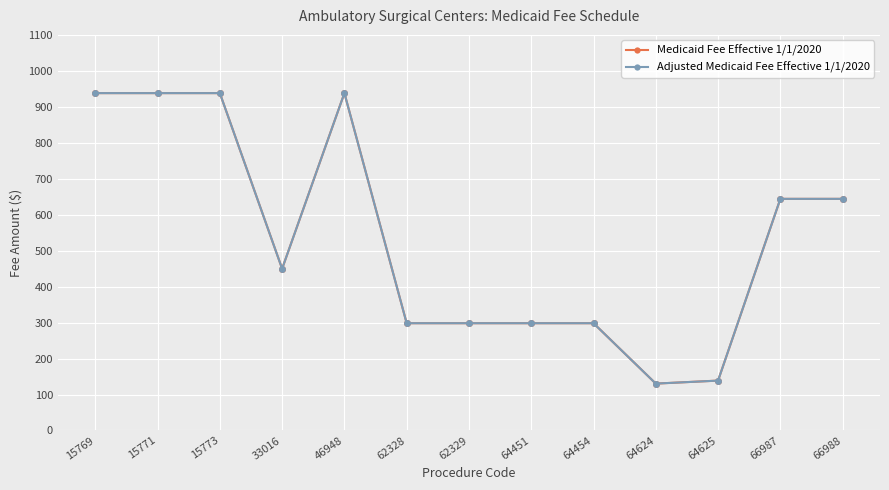

Reading left to right, list all the values displayed in this chart.

Medicaid Fee Effective 1/1/2020: 938.1	938.1	938.1	449.7	938.1	298.3	298.3	298.3	298.3	130.3	138.7	644.0	644.0
Adjusted Medicaid Fee Effective 1/1/2020: 938.1	938.1	938.1	449.7	938.1	298.3	298.3	298.3	298.3	130.3	138.7	644.0	644.0